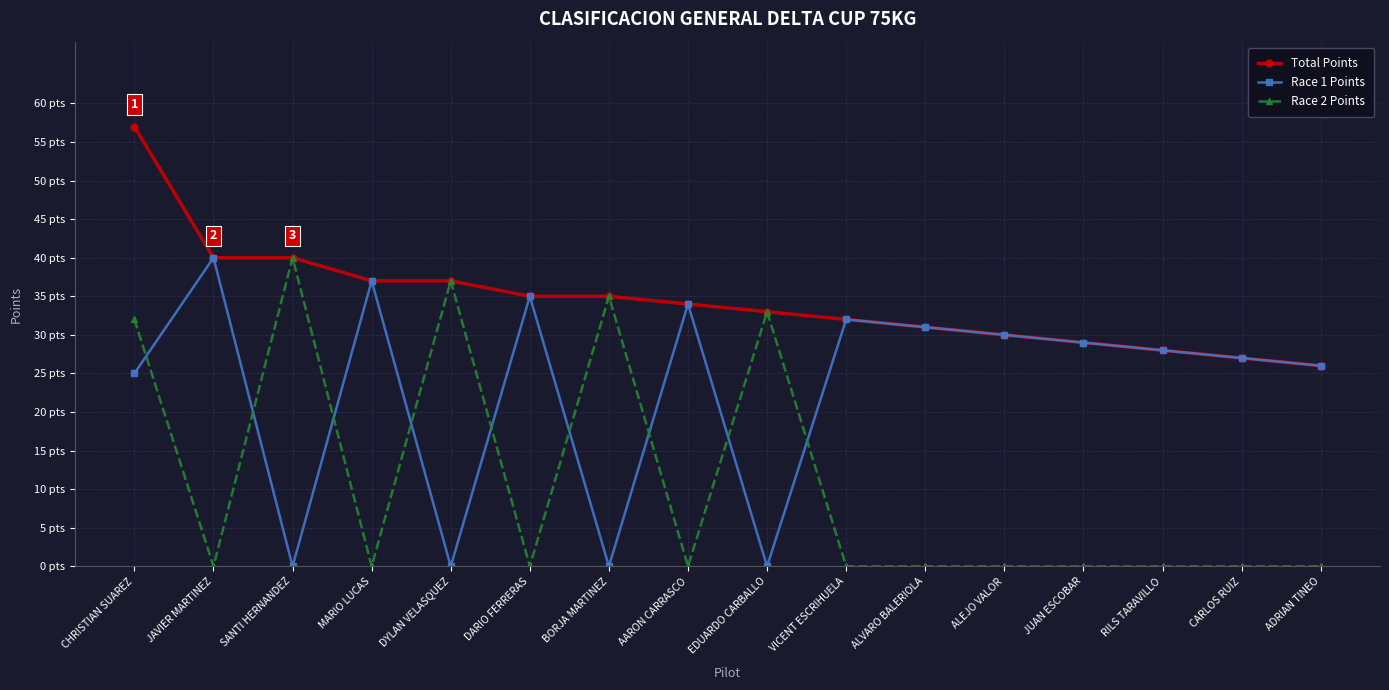

What is the value of the Race 2 Points point at the 1st from the left?

32